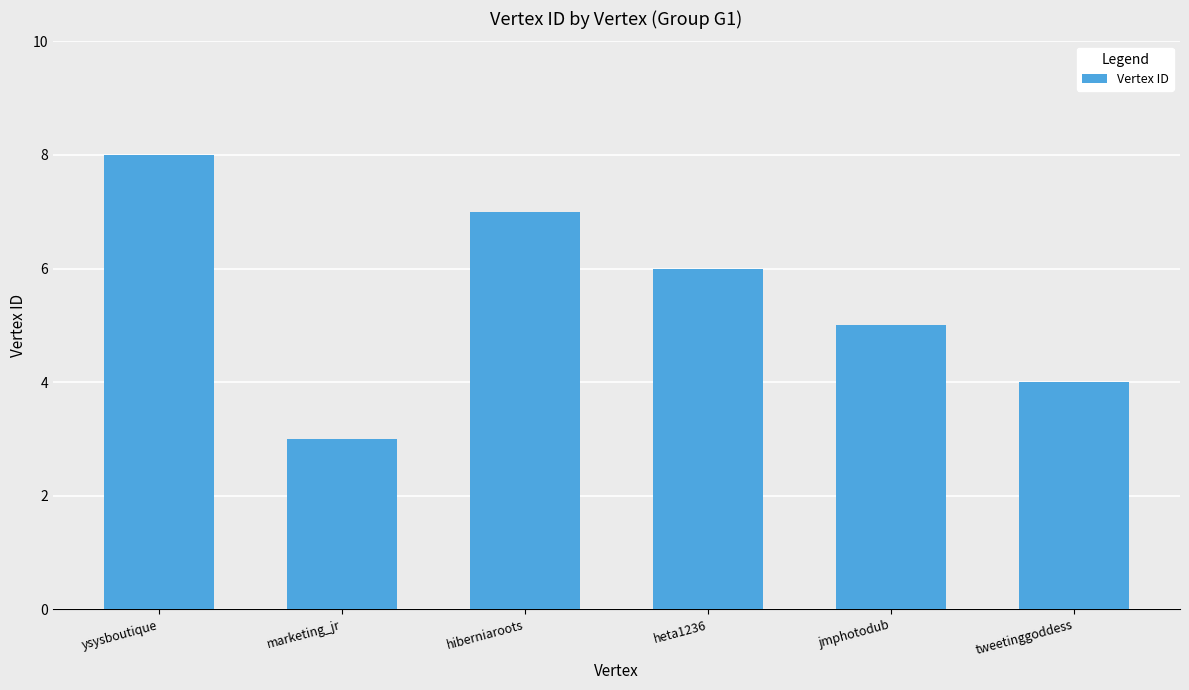

Does the chart contain any negative values?

No